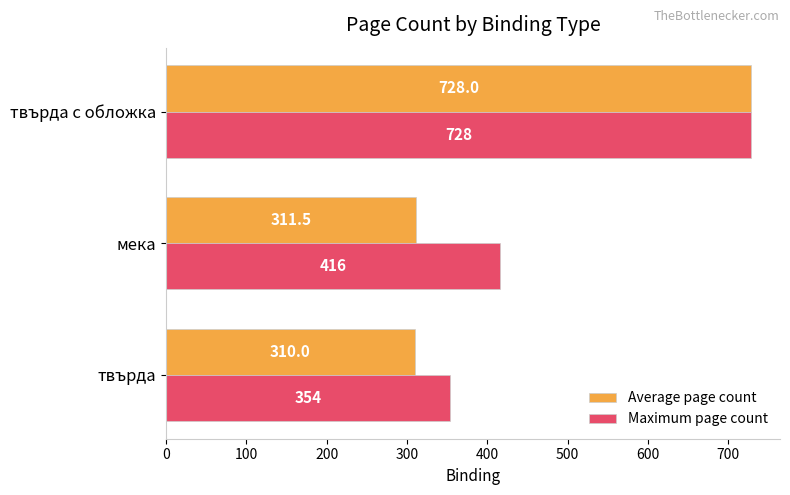

Where is Maximum page count nearest to the value 541?

мека